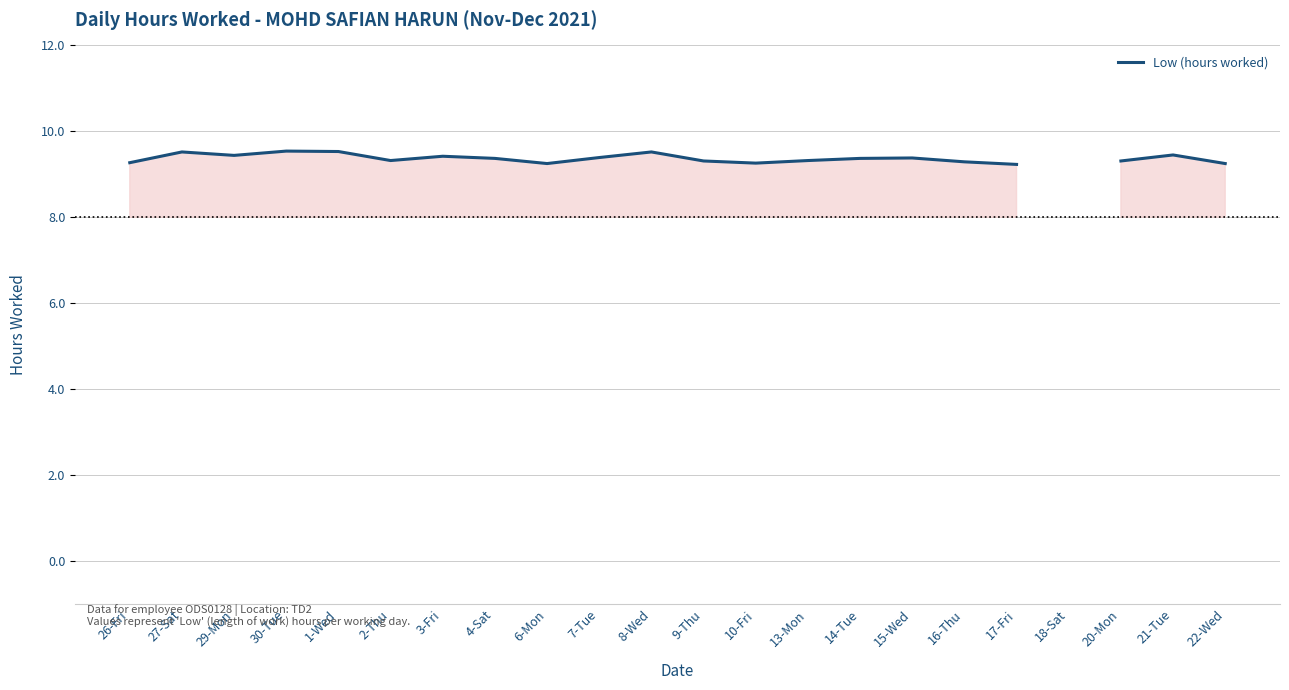

Which has a higher value, 29-Mon or 30-Tue?

30-Tue